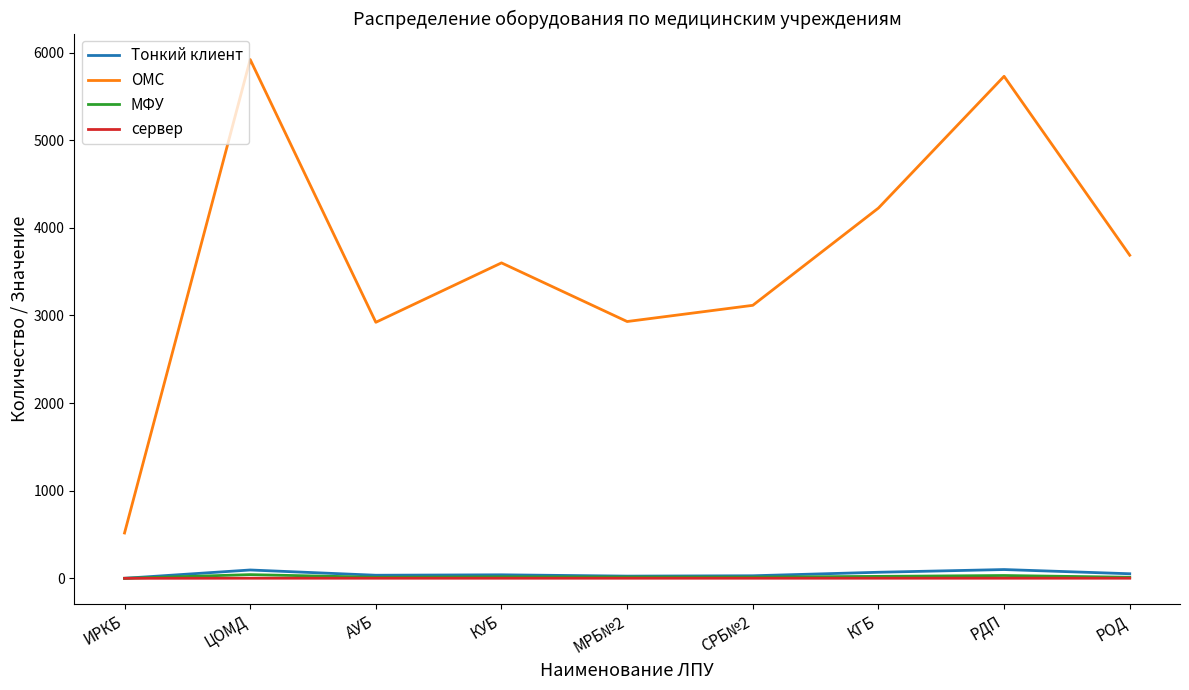

What is the sum of all Тонкий клиент values?

445.0